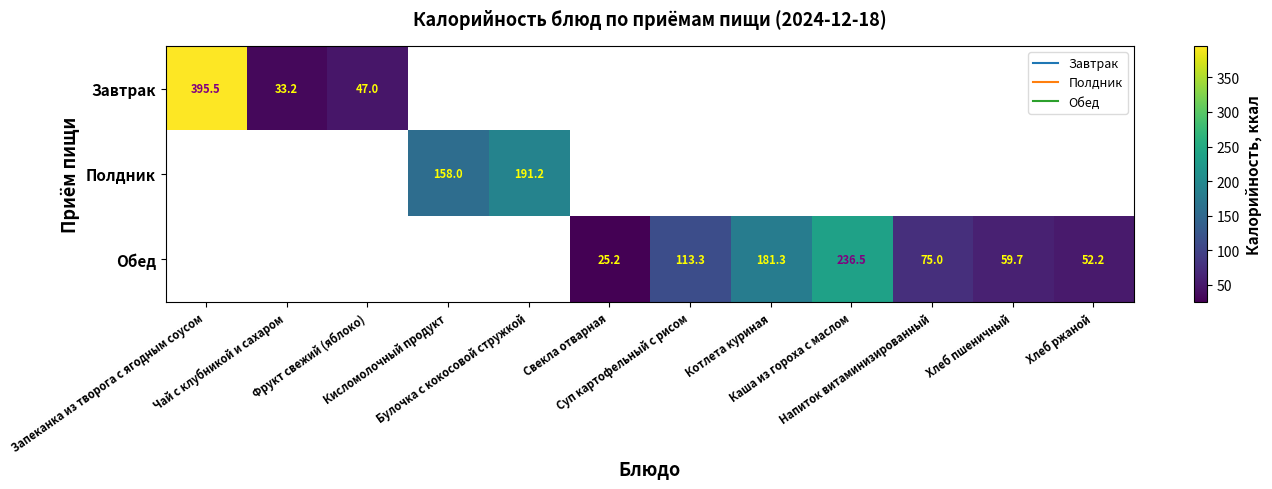

What is the sum of all Полдник values?

349.2